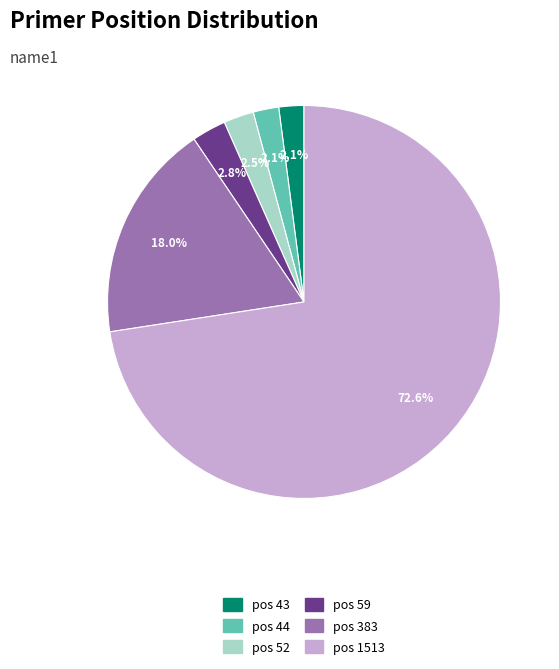

How many segments does this pie chart have?

6